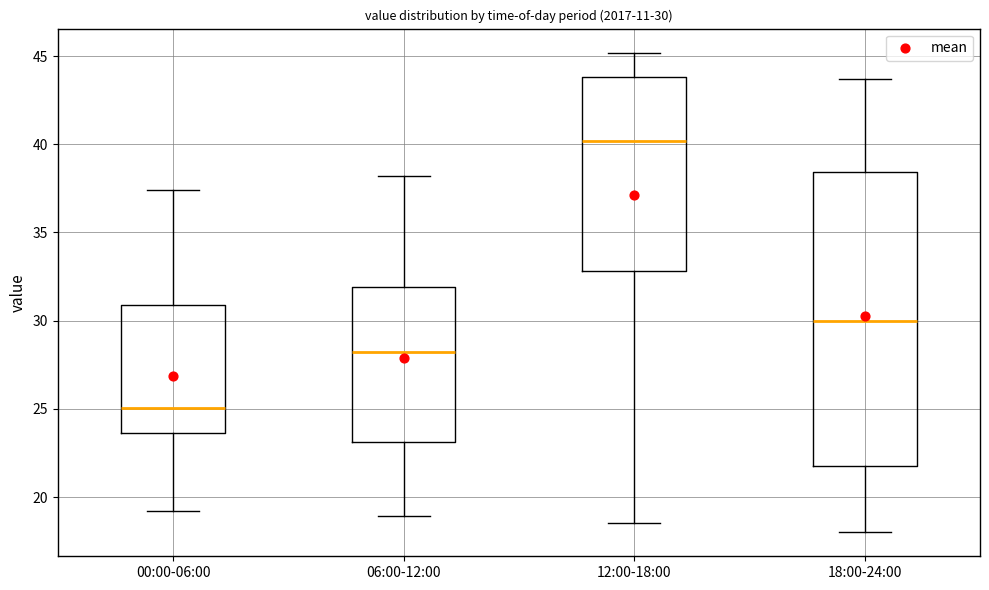

Which box is the tallest, from its lower edge to its upper edge?

18:00-24:00